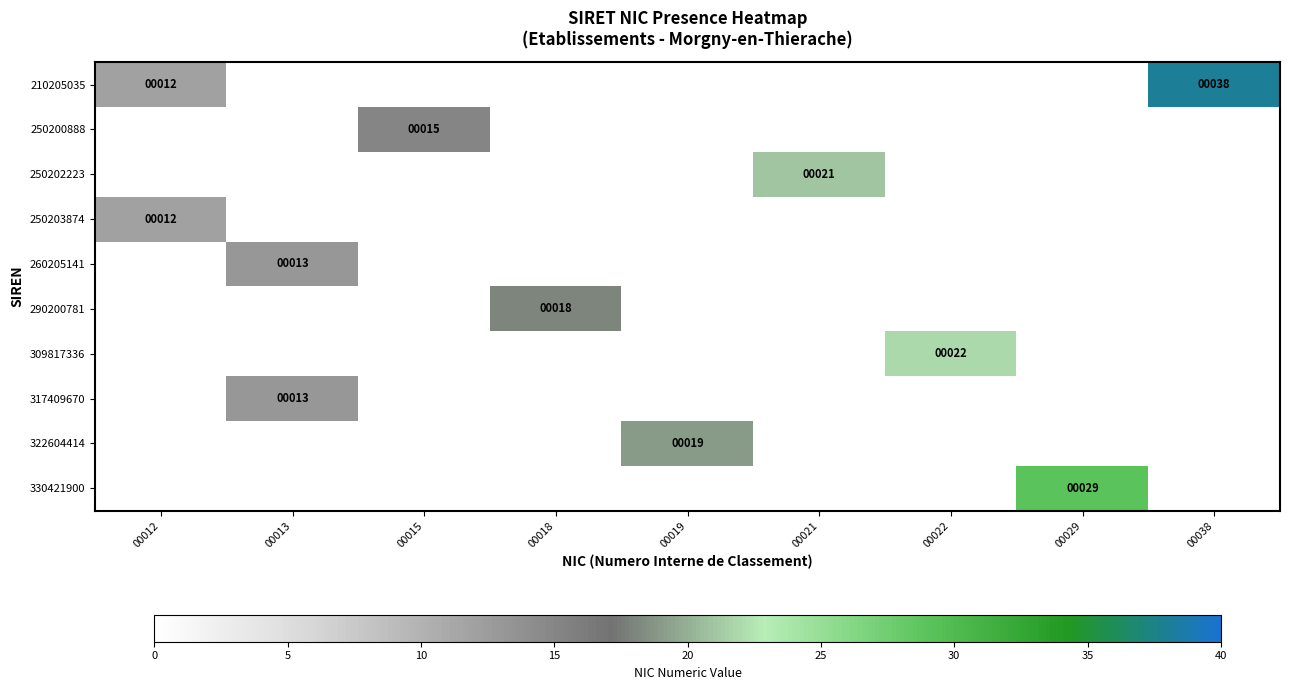

The value of 260205141 at 00013 is 13. True or false?

True